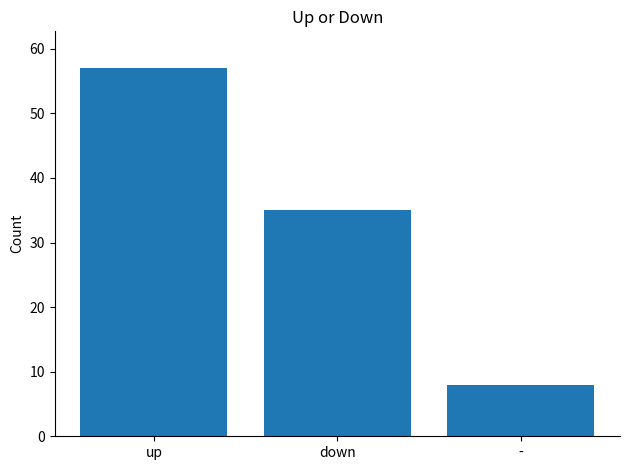

Reading left to right, extract all data points from this chart.

57	35	8